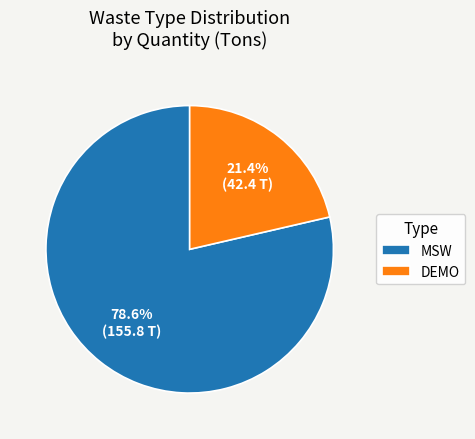

To the nearest percent, what portion does DEMO represent?

21%